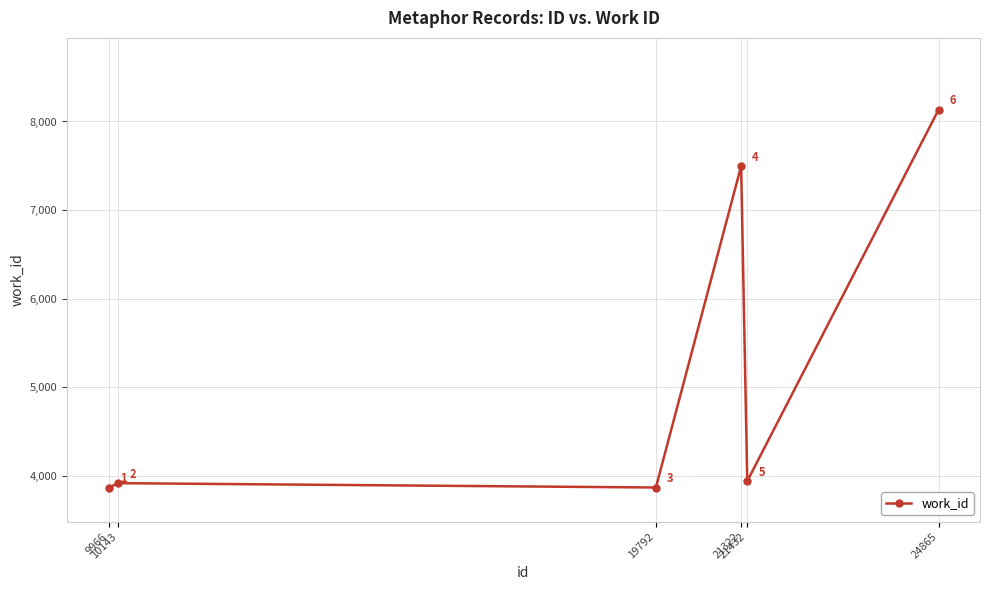

Where is the first local maximum?

10143